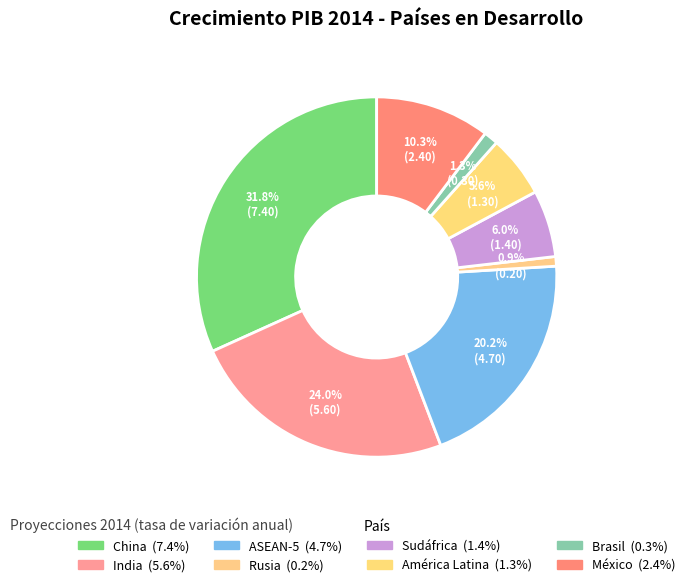

Which slice is the largest?

China